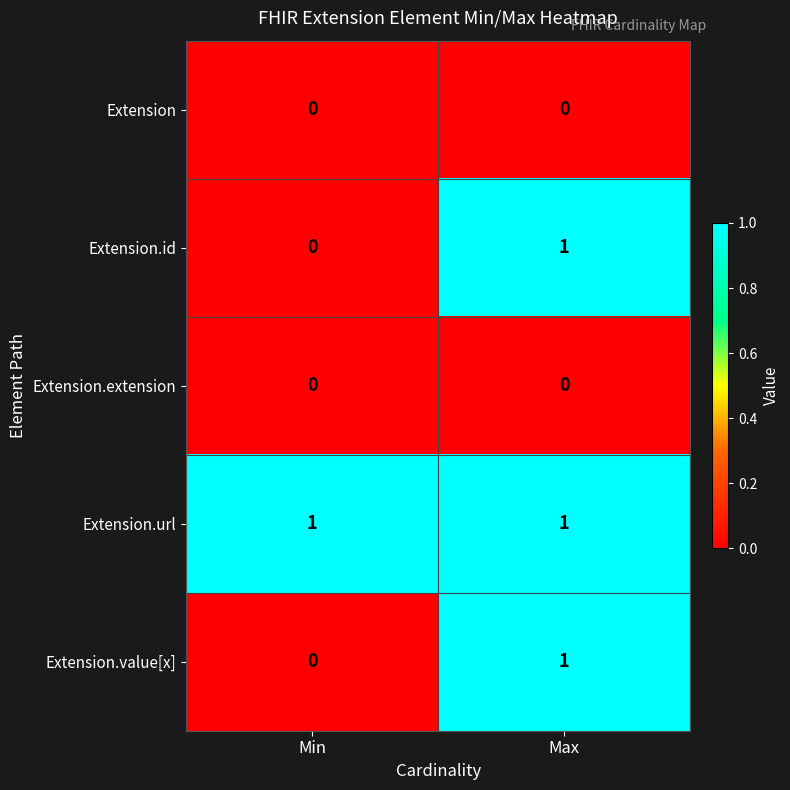

Rank the categories by Extension.id value from highest to lowest.

Max, Min